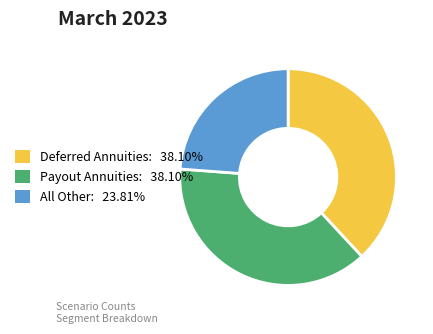

Which slice is the smallest?

All Other